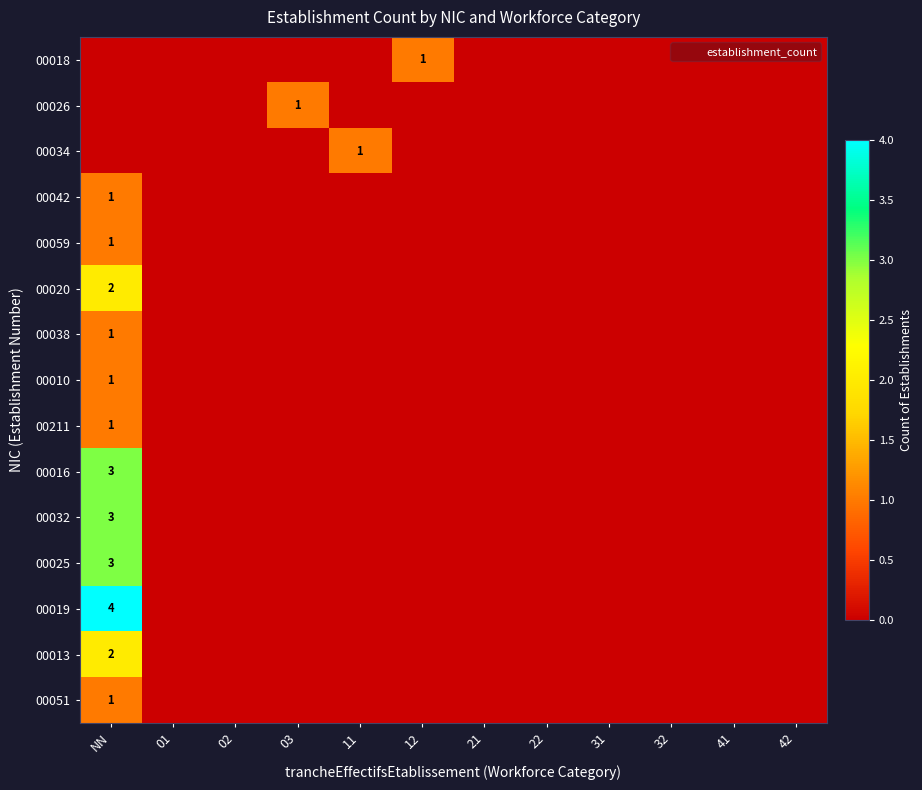

How many distinct data groups are displayed?

15